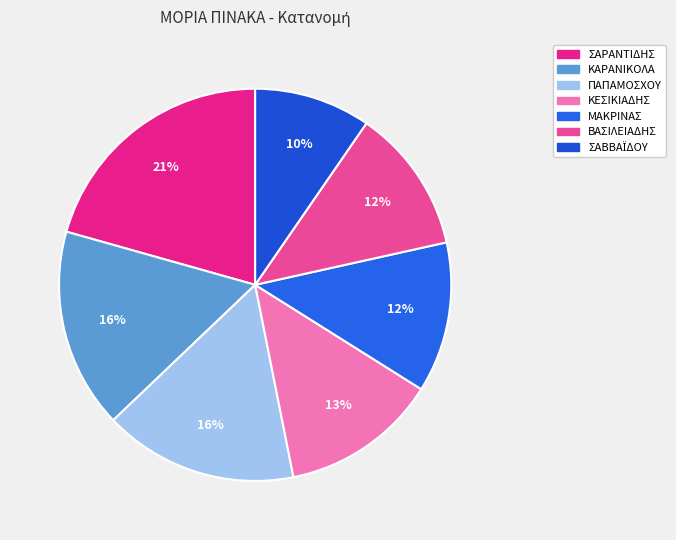

Which category has the smallest portion of the pie?

ΣΑΒΒΑΪΔΟΥ